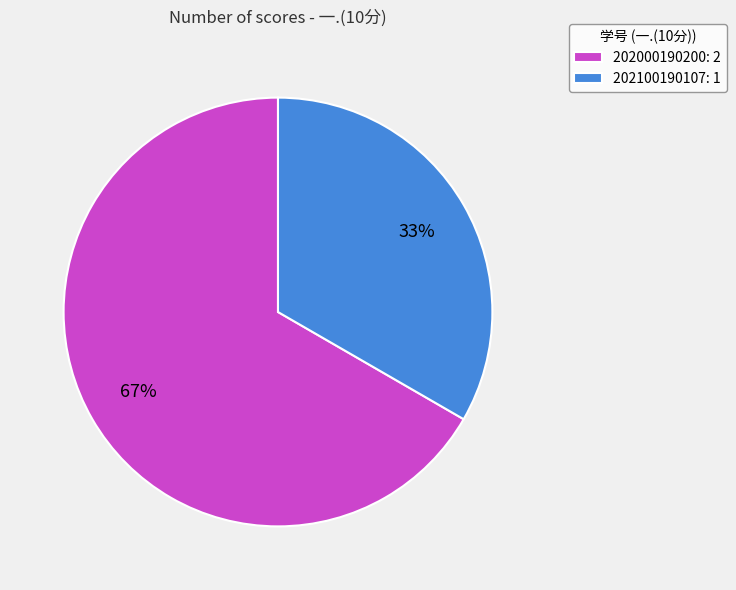

True or false: 202100190107 accounts for 33% of the total.

True